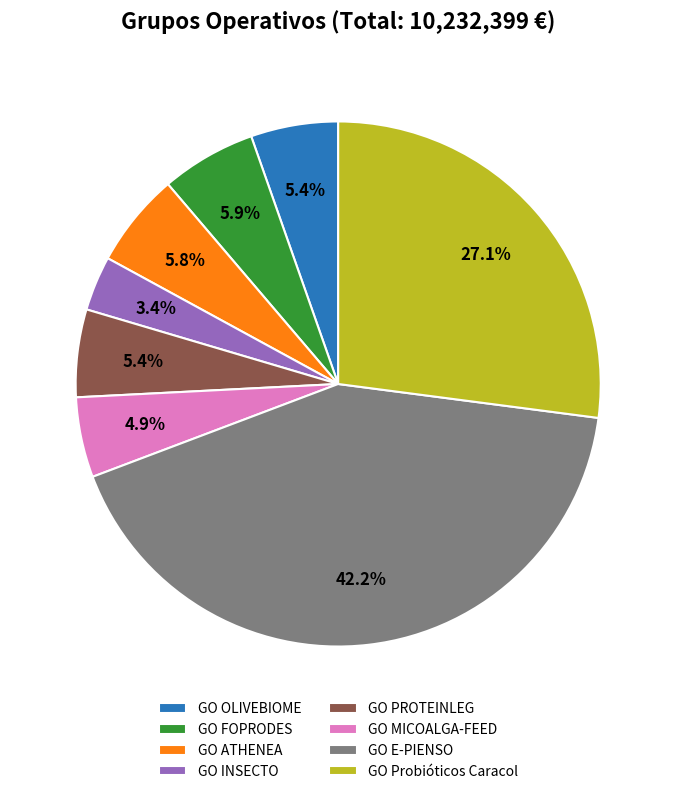

True or false: GO INSECTO accounts for 13% of the total.

False